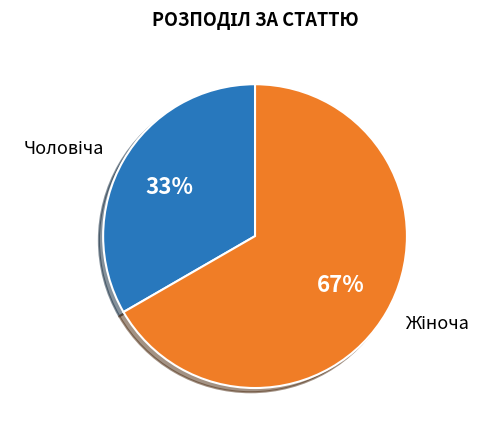

How many segments does this pie chart have?

2